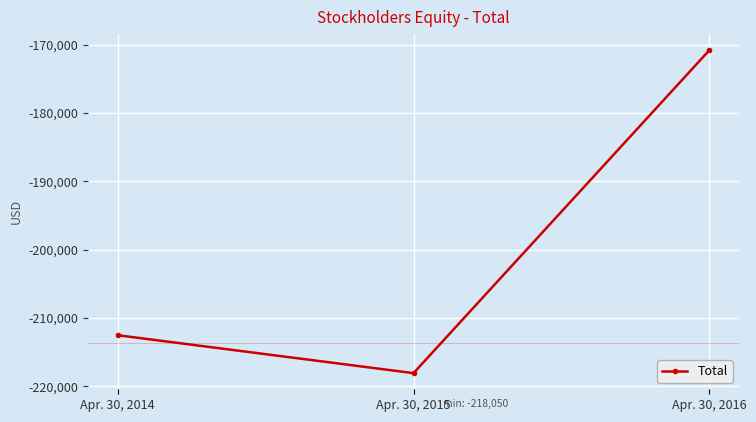

At which category does the chart reach its peak across all series?

Apr. 30, 2016